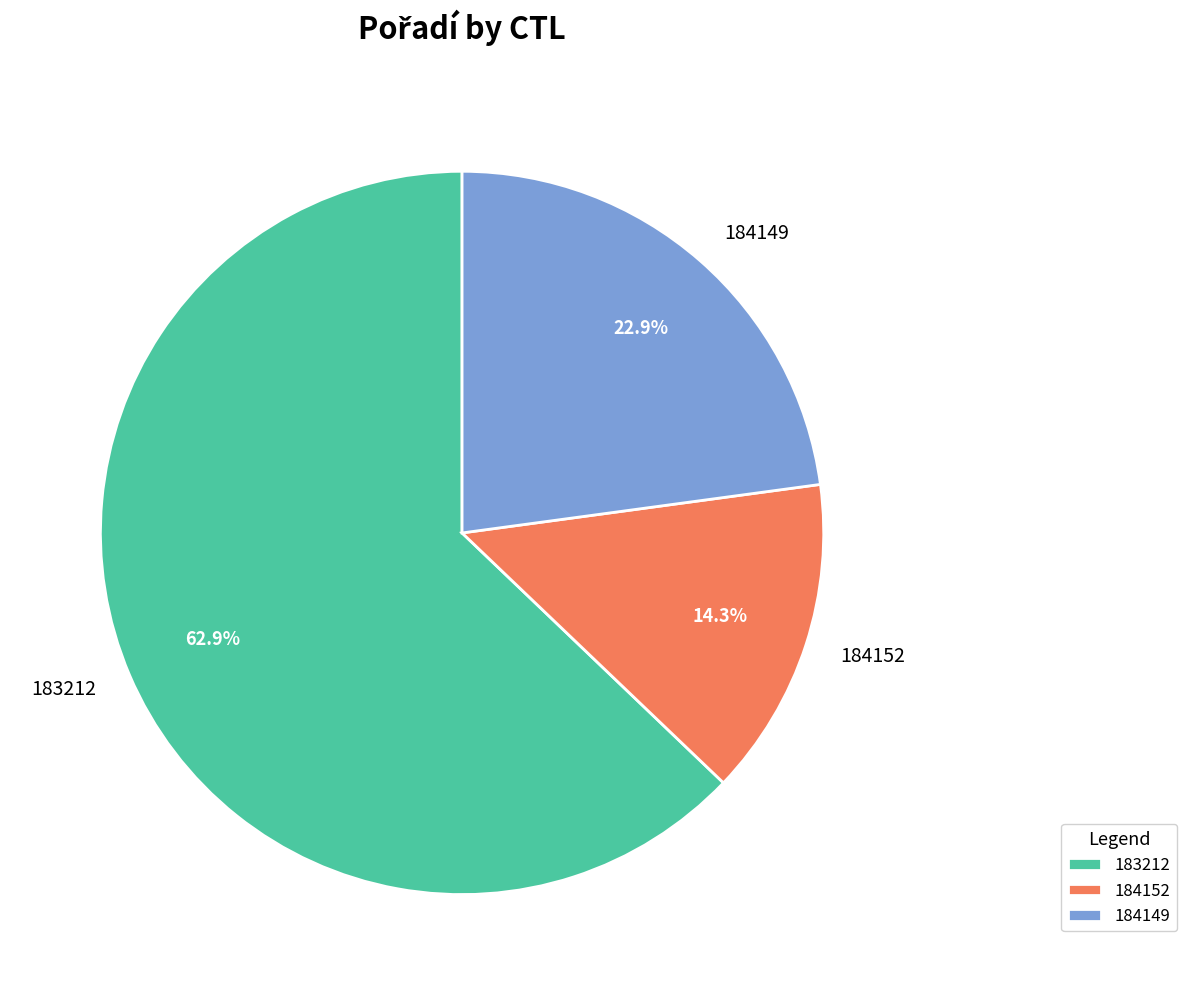

To the nearest percent, what portion does 184149 represent?

23%